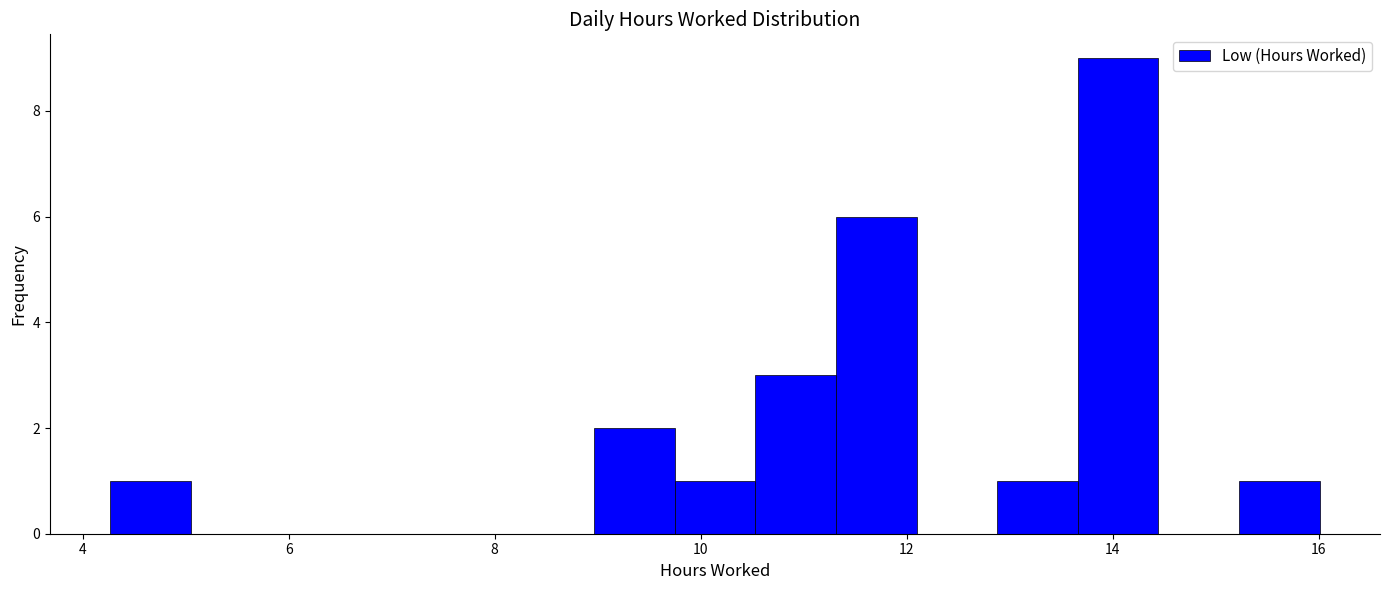

Read against the x-axis, roughly where is the centre of the tallest bar?

14.0